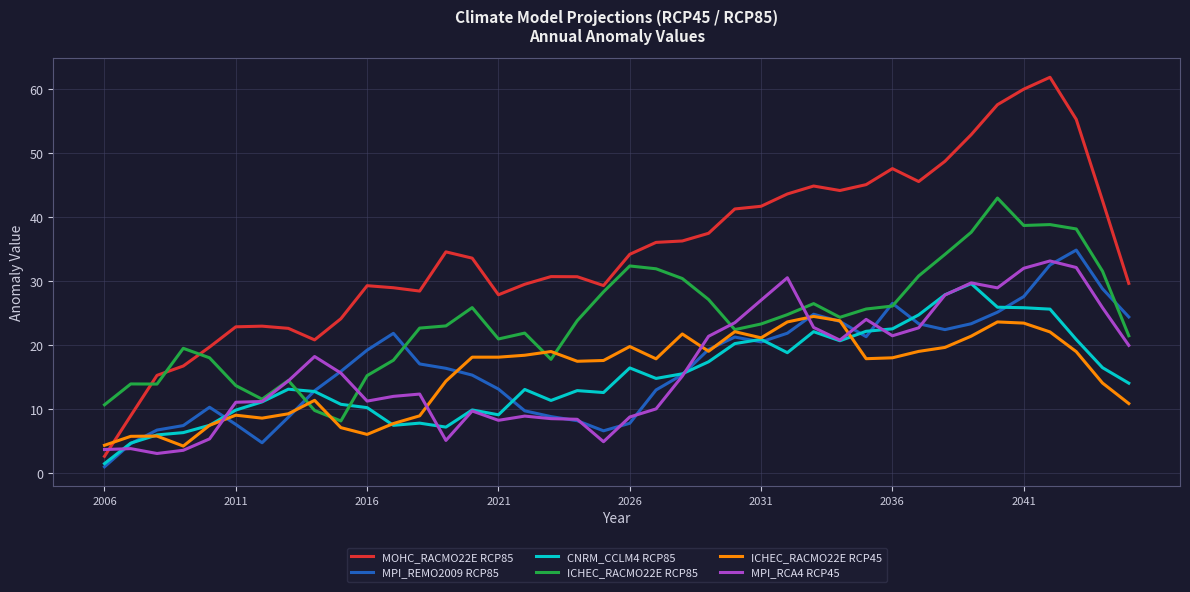

Which series has the widest spread of values?

MOHC_RACMO22E RCP85